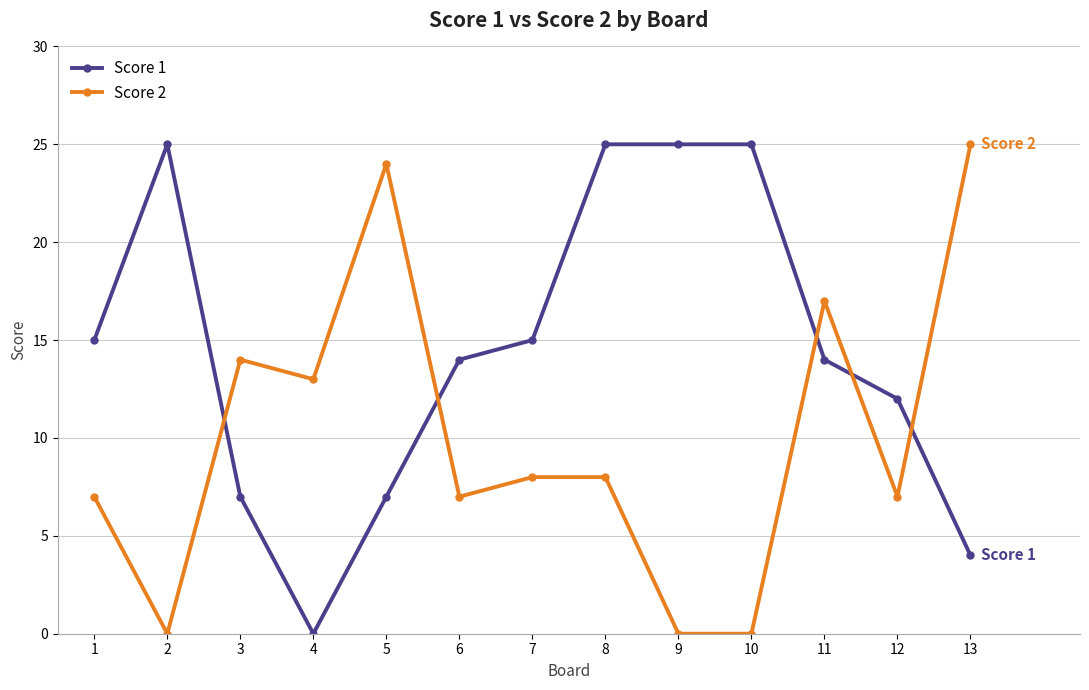

What is the total value across all series at 10?

25